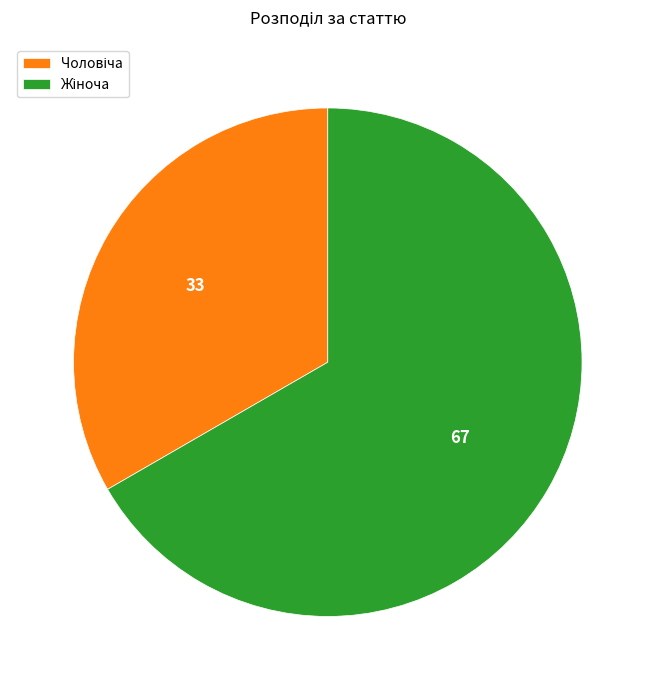

Is there a majority slice in this chart?

Yes